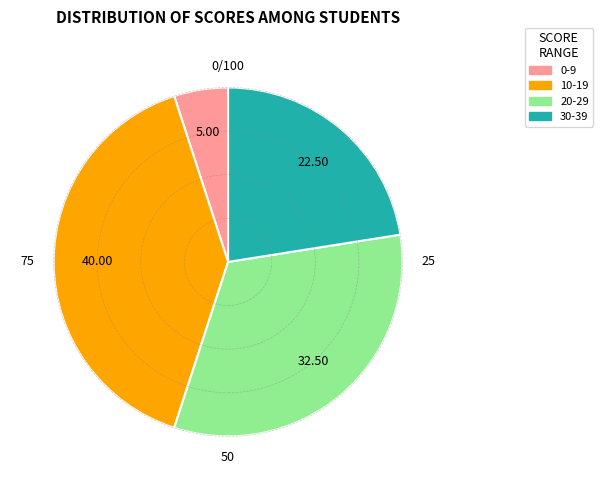

Is there a majority slice in this chart?

No